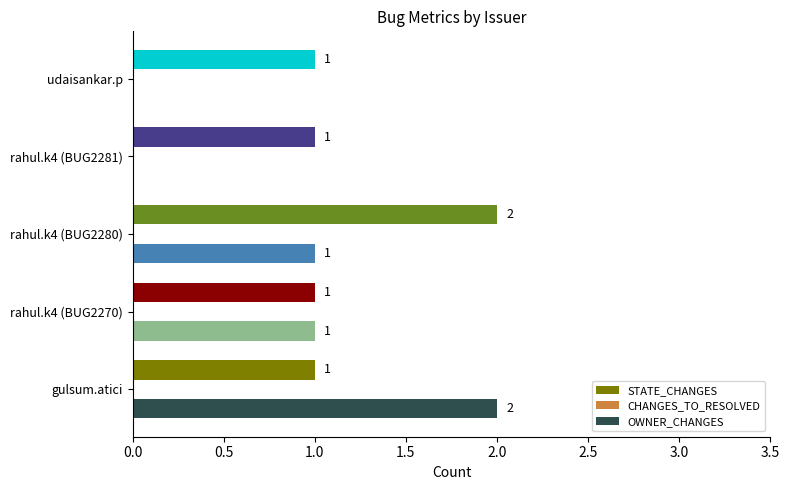

True or false: OWNER_CHANGES has a value of 0 at udaisankar.p.

True